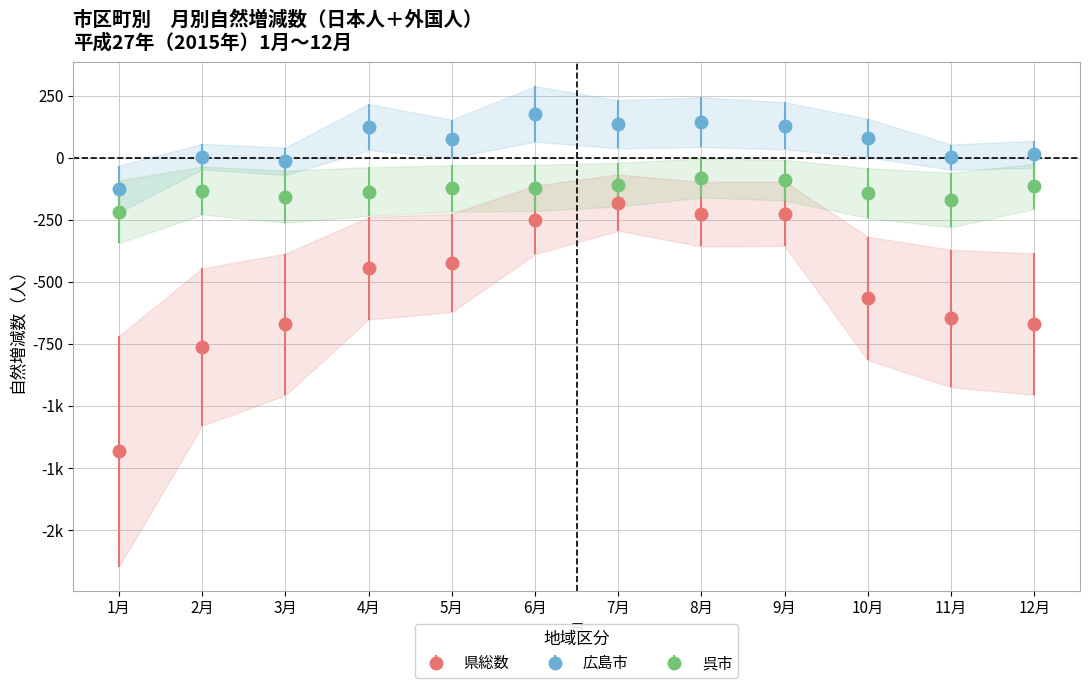

Which has a higher value, 4月 or 1月?

4月